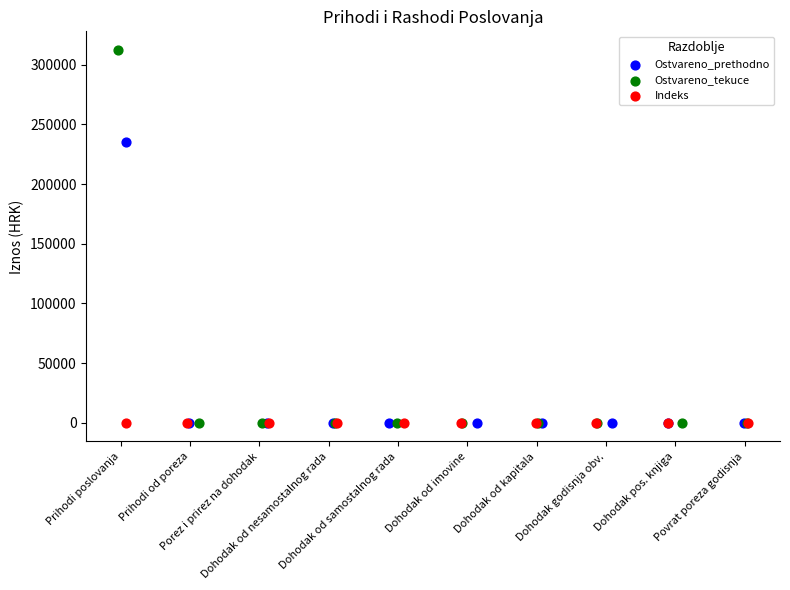

Which series has the largest Y range (max minus min)?

Ostvareno_tekuce